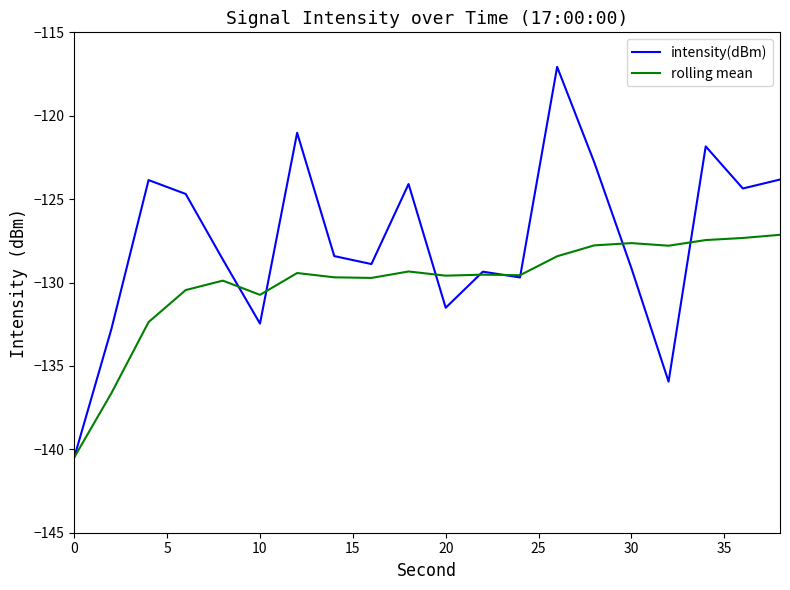

List the series in order of their peak value, highest first.

intensity(dBm), rolling mean